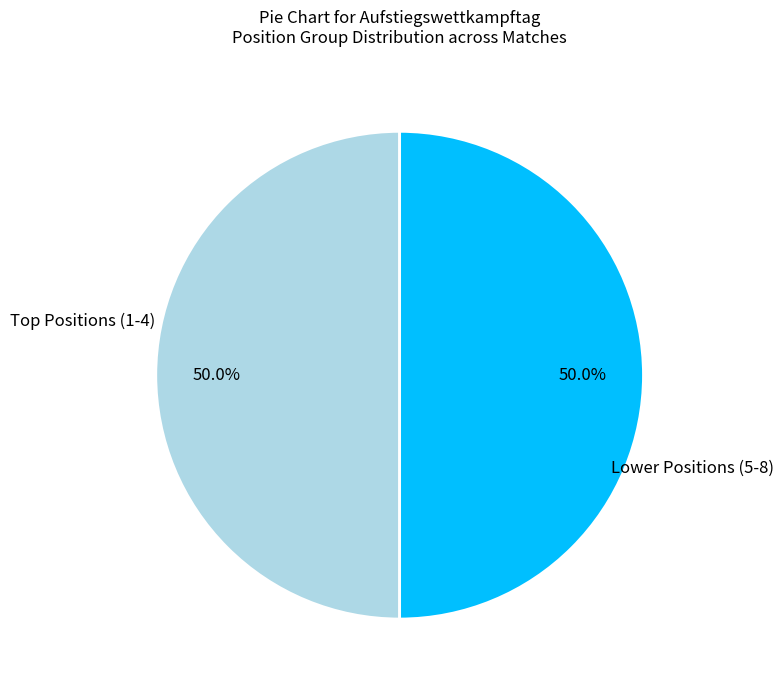

What percentage is NOT represented by Lower Positions (5-8)?

50.0%